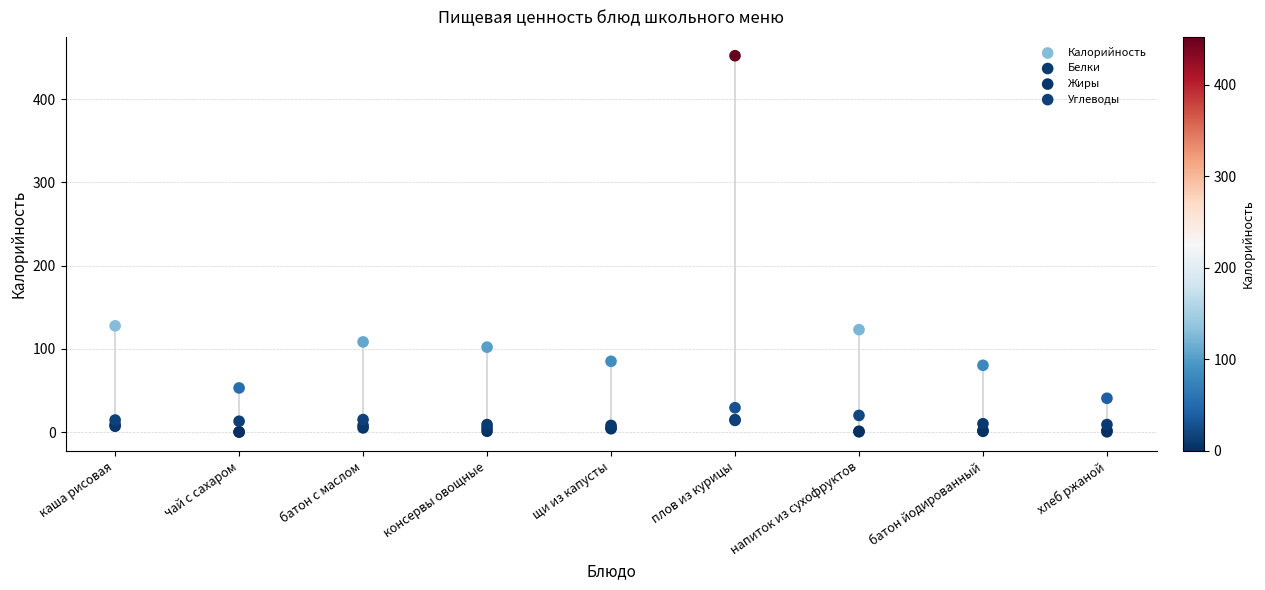

Which series has the largest Y range (max minus min)?

Калорийность